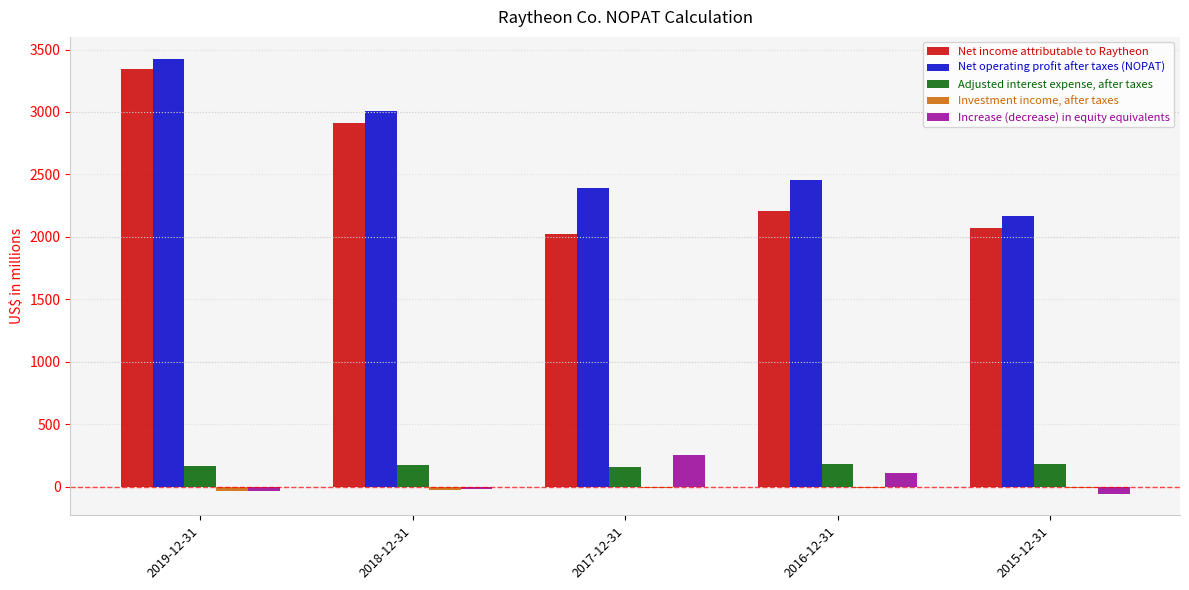

At which label is Net income attributable to Raytheon closest to 2683?

2018-12-31